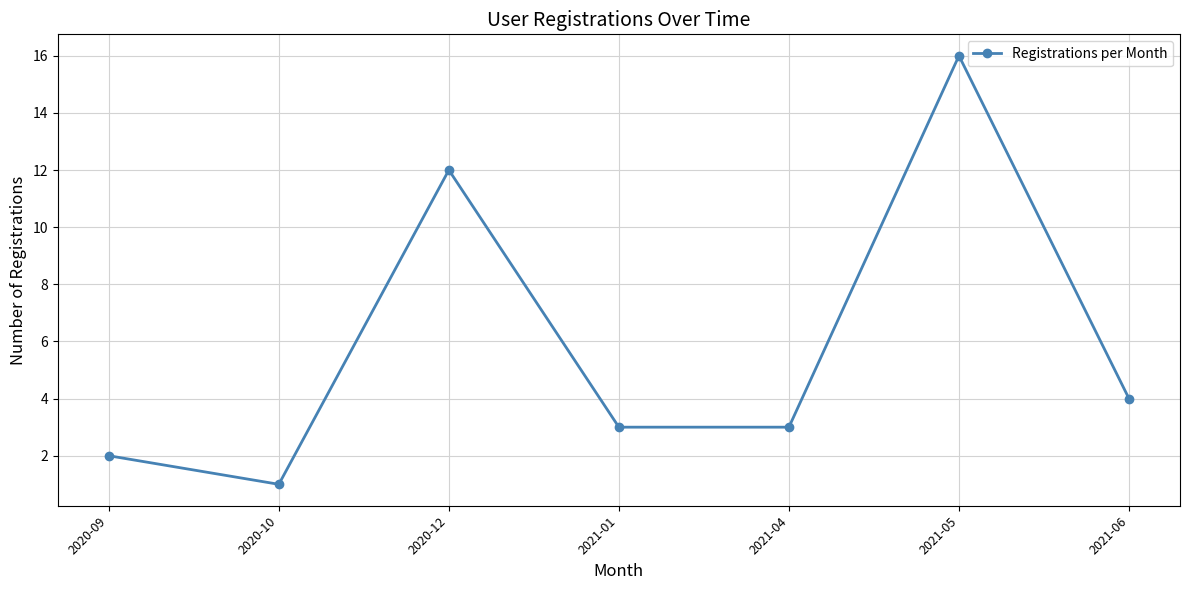

What is the value of the 7th point from the left?

4